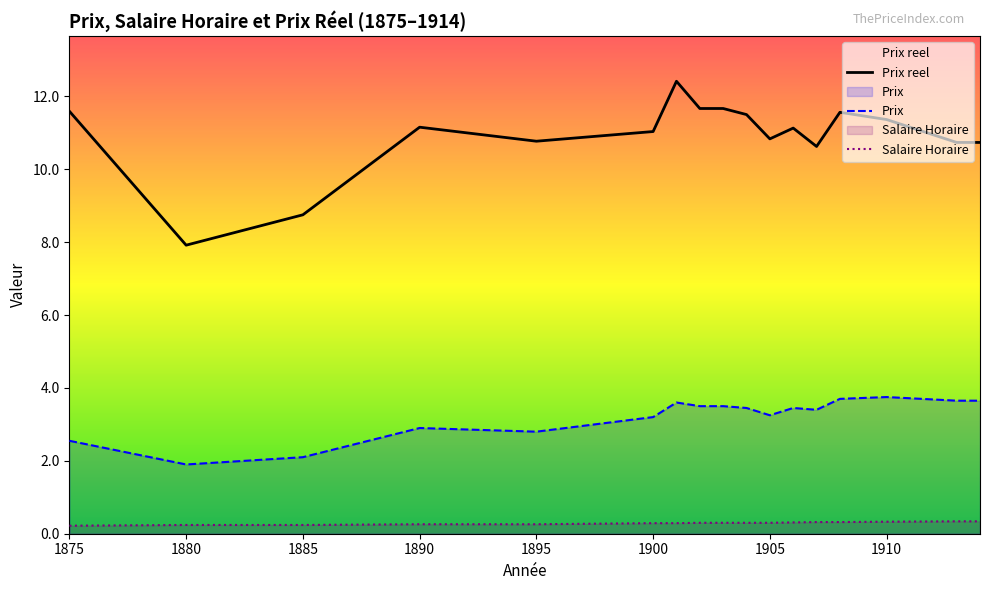

Reading left to right, extract all data points from this chart.

Prix: 2.5	1.9	2.1	2.9	2.8	3.2	3.6	3.5	3.5	3.5	3.2	3.5	3.4	3.7	3.8	3.6	3.6
Salaire Horaire: 0.2	0.2	0.2	0.3	0.3	0.3	0.3	0.3	0.3	0.3	0.3	0.3	0.3	0.3	0.3	0.3	0.3
Prix reel: 11.6	7.9	8.8	11.2	10.8	11.0	12.4	11.7	11.7	11.5	10.8	11.1	10.6	11.6	11.4	10.7	10.7